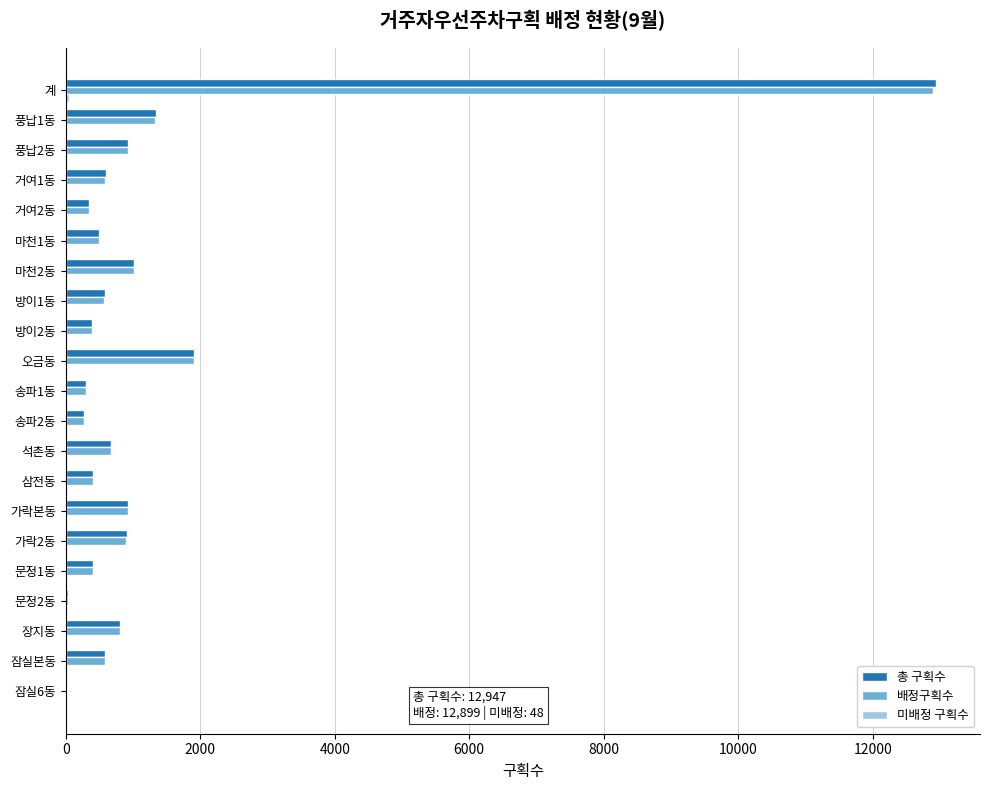

Which label corresponds to the largest value in the chart?

계